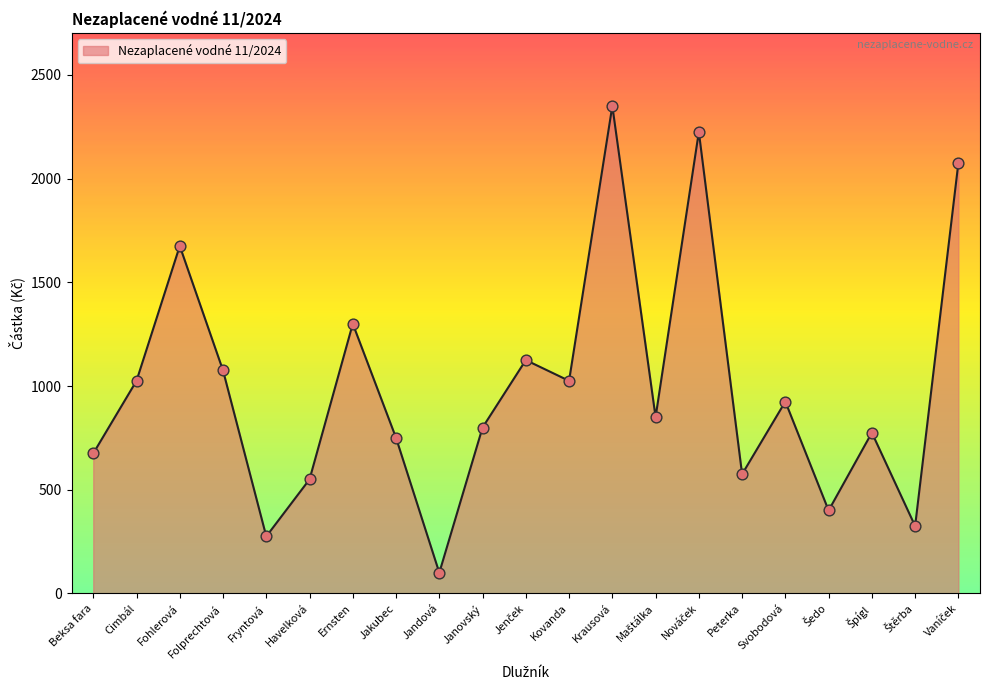

Which has a higher value, Beksa fara or Jakubec?

Jakubec